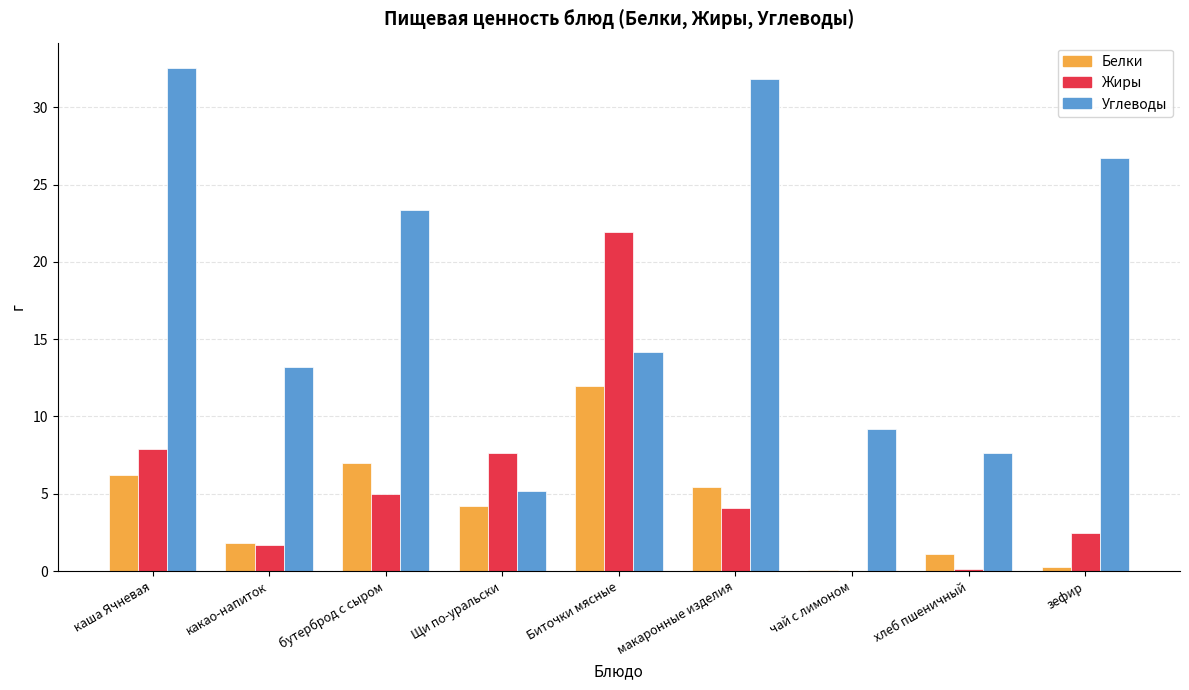

At which label does Белки reach its peak?

Биточки мясные